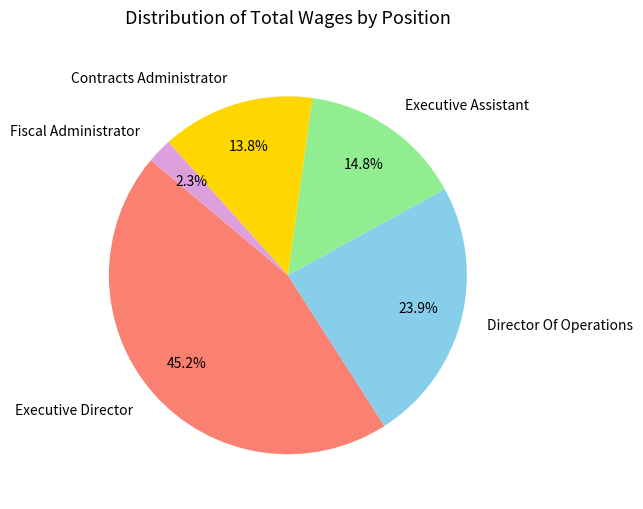

Which slice is the largest?

Executive Director